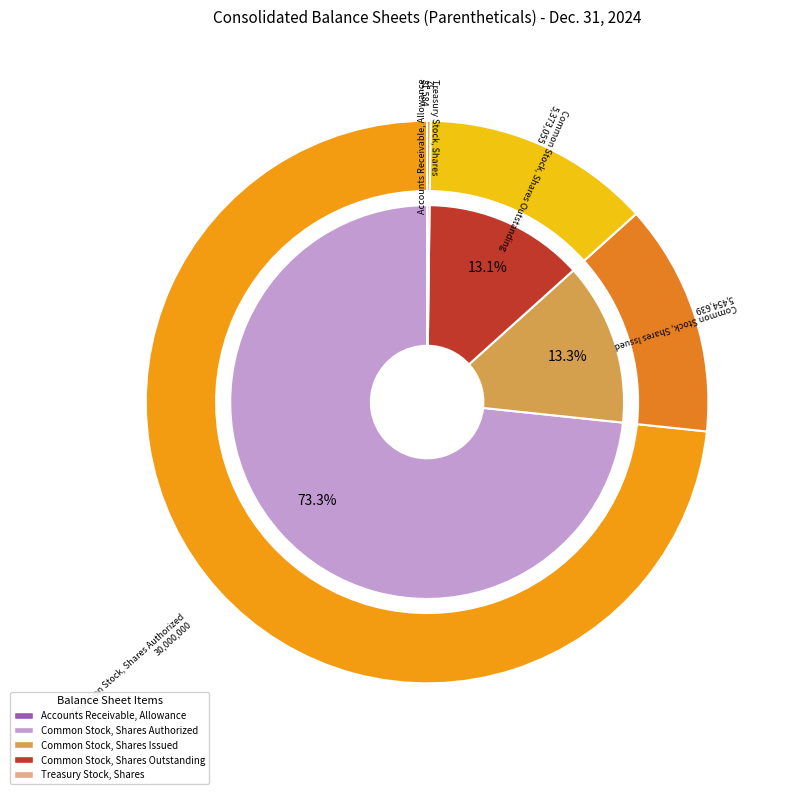

Is it true that Accounts Receivable, Allowance is 0% of the pie?

True